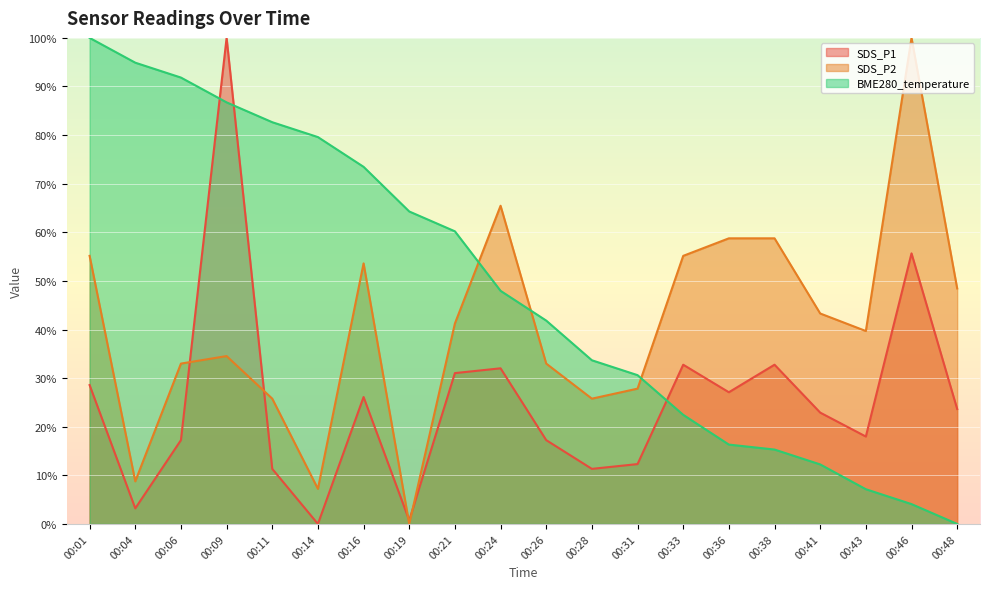

What is the maximum value for SDS_P1?

100.0